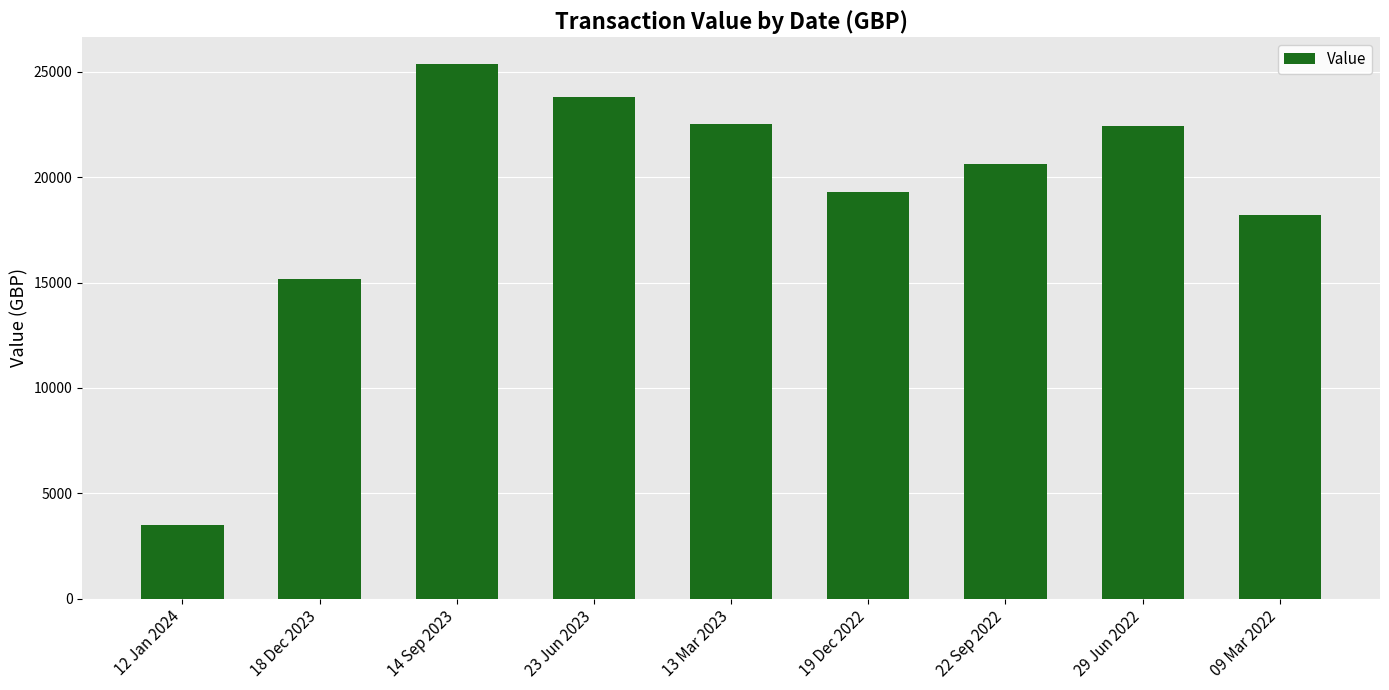

Where is the data nearest to the value 14426?

18 Dec 2023